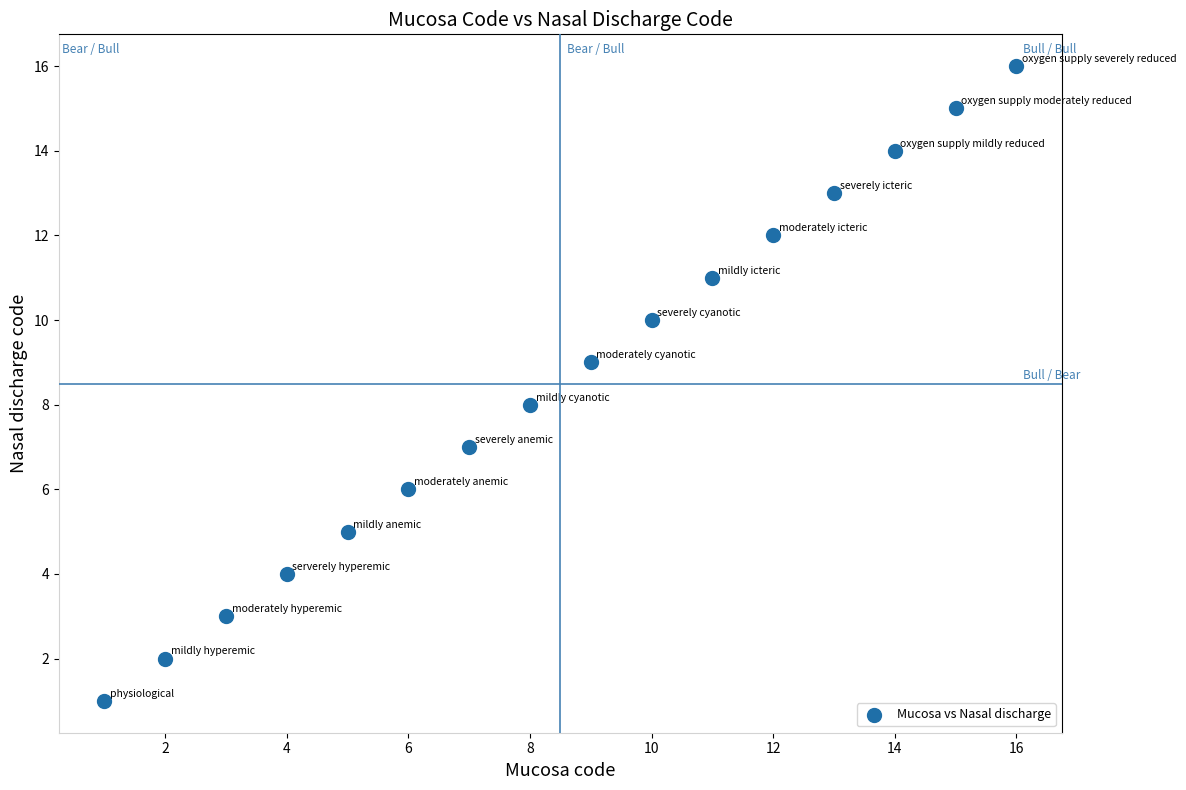

What is the range of X values (max minus min)?

15